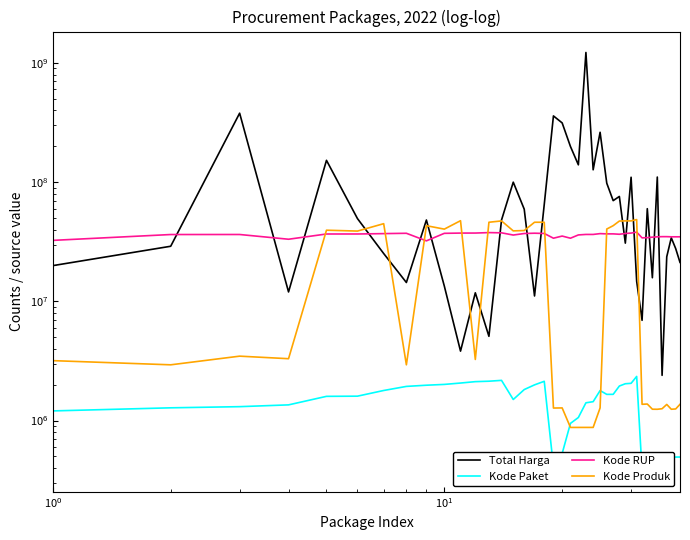

How many data points in Kode RUP are above 36437720?

19